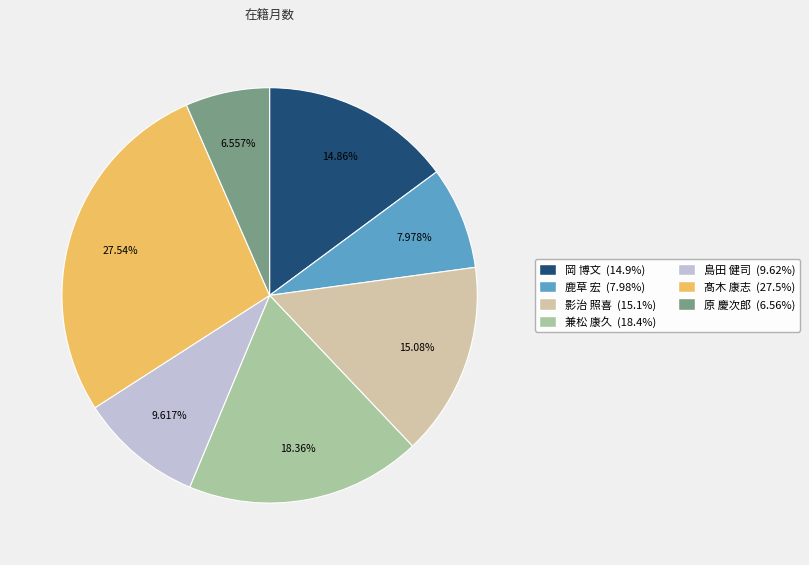

Does 岡 博文 represent more than half of the total?

No